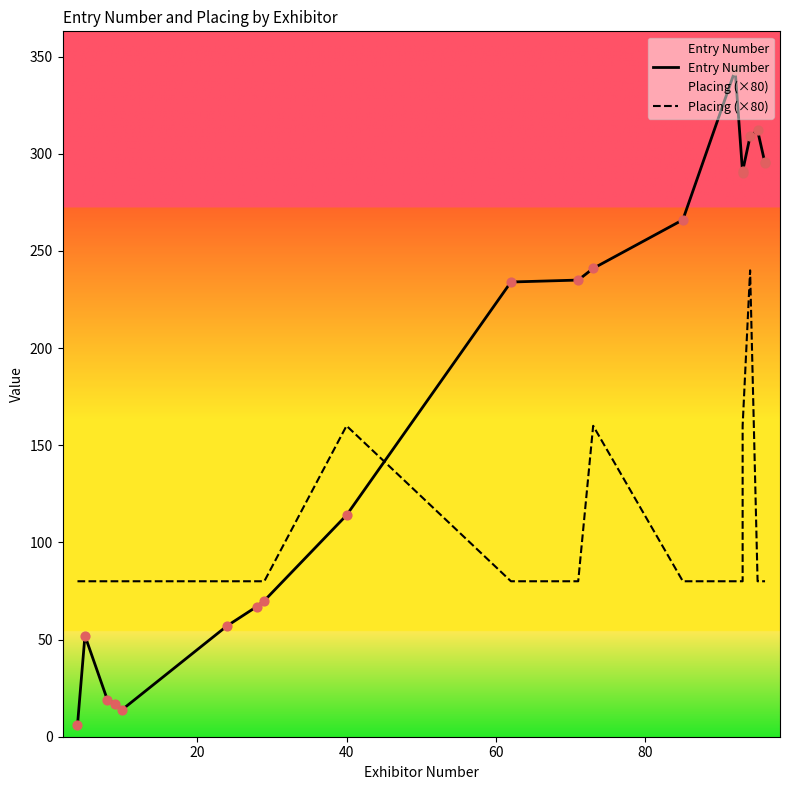

Which series has the widest spread of Y values?

Entry Number